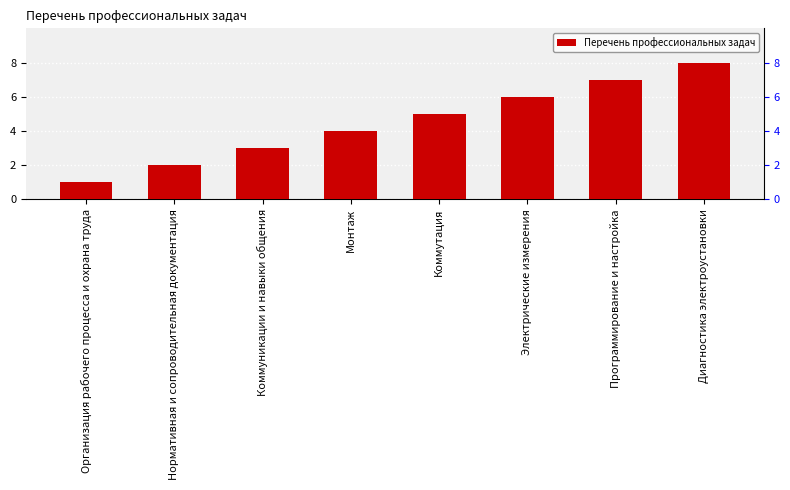

What position from the right is Электрические измерения?

3